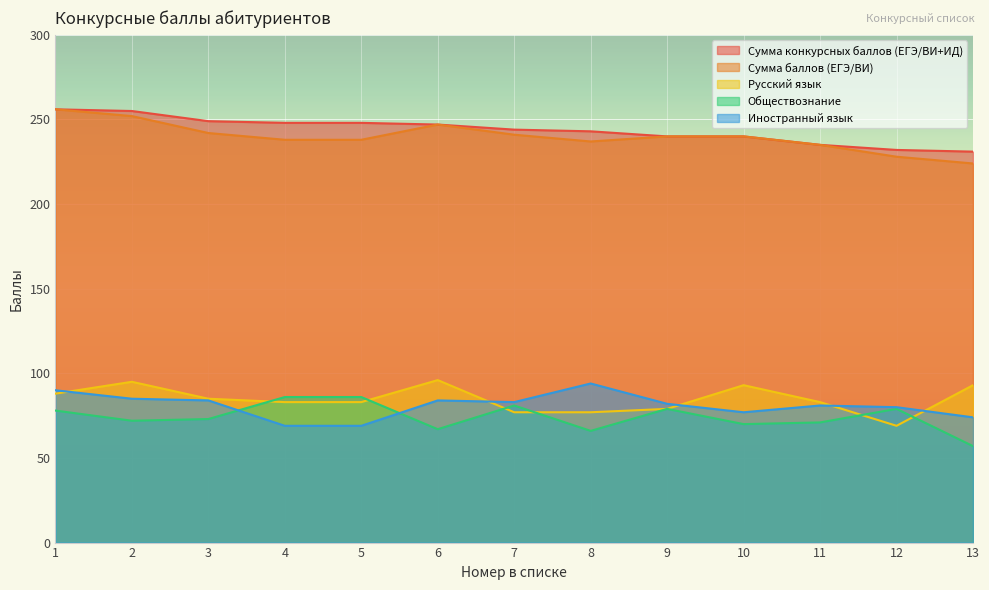

At which label does Обществознание first exceed 73?

1